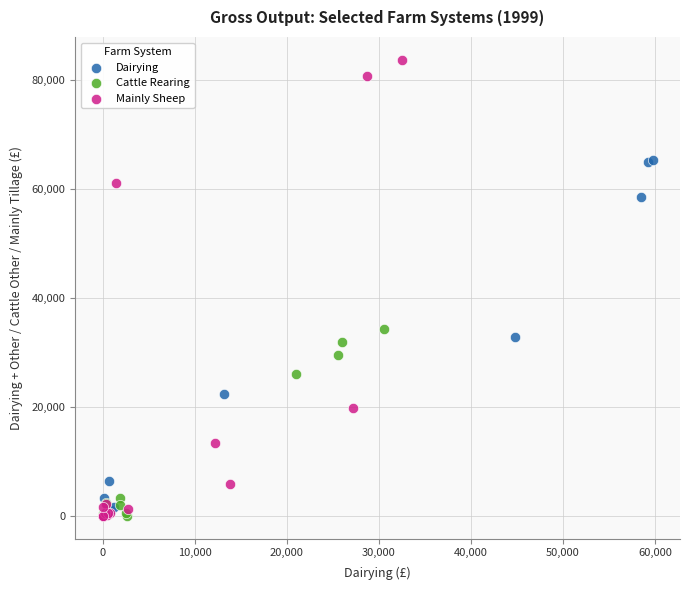

What are all the series names shown in the legend?

Dairying, Cattle Rearing, Mainly Sheep